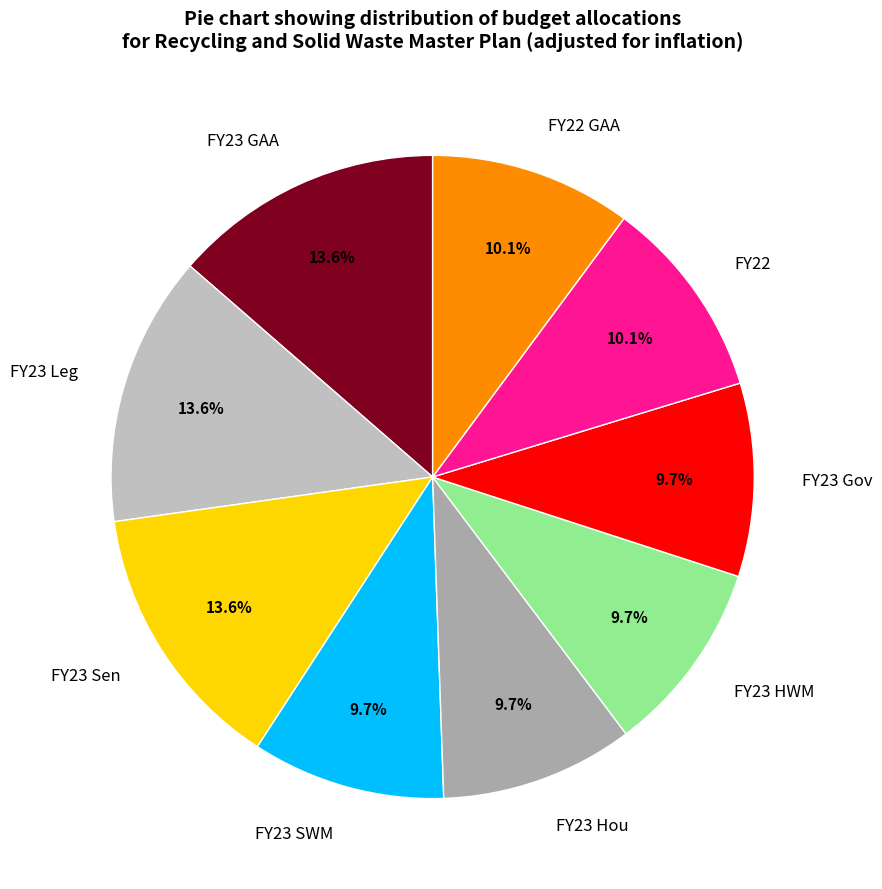

Approximately how many times larger is the value at FY23 GAA compared to FY23 SWM?

1.4